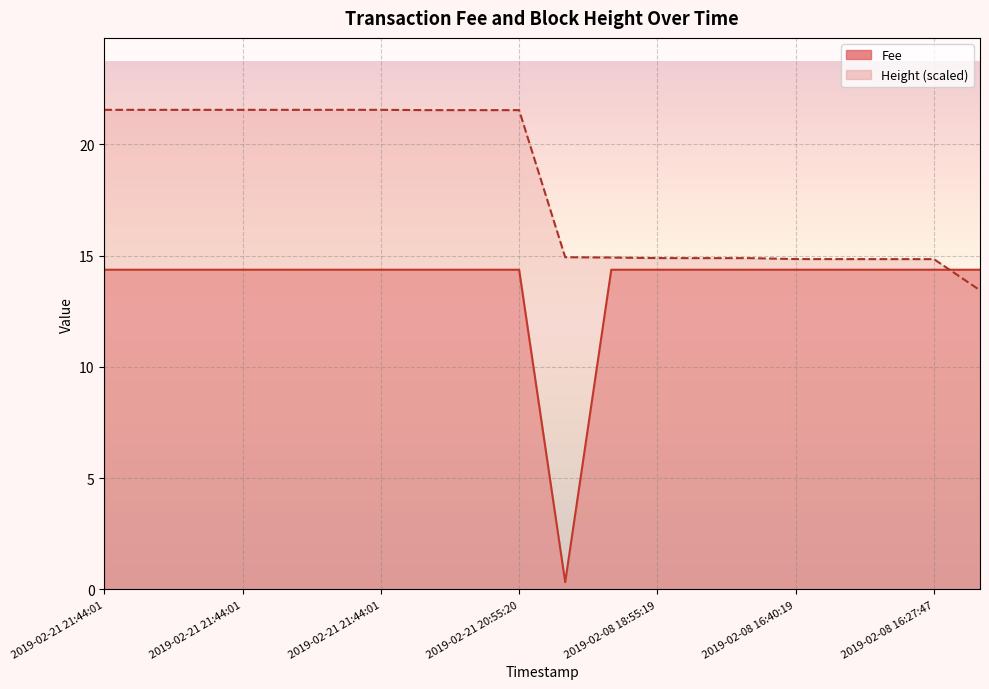

What is the value of the Height point at the 7th from the left?

21.6